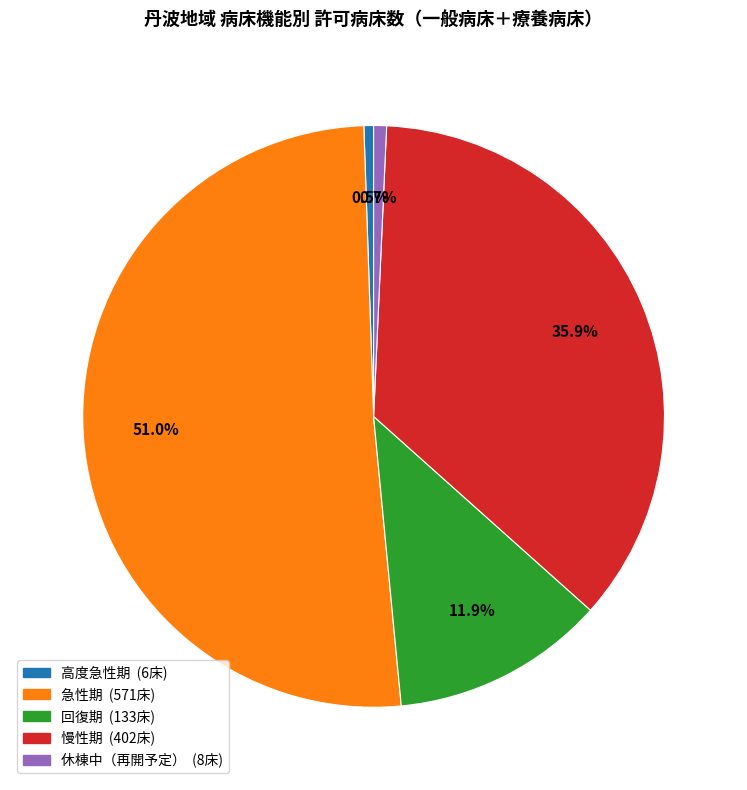

To the nearest percent, what is the difference between the largest and smallest slice percentages?

50%